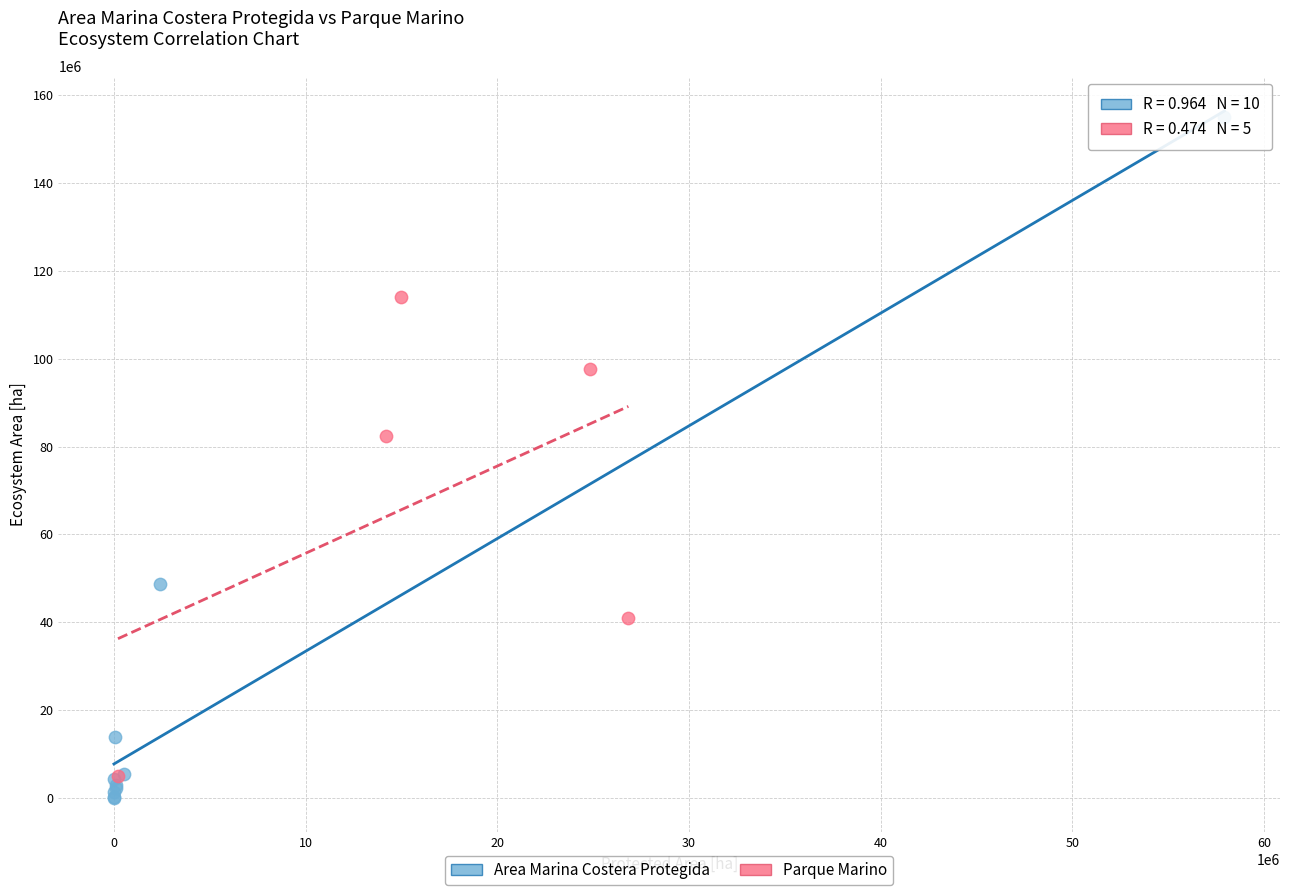

Which series contains the highest Y value?

Area Marina Costera Protegida